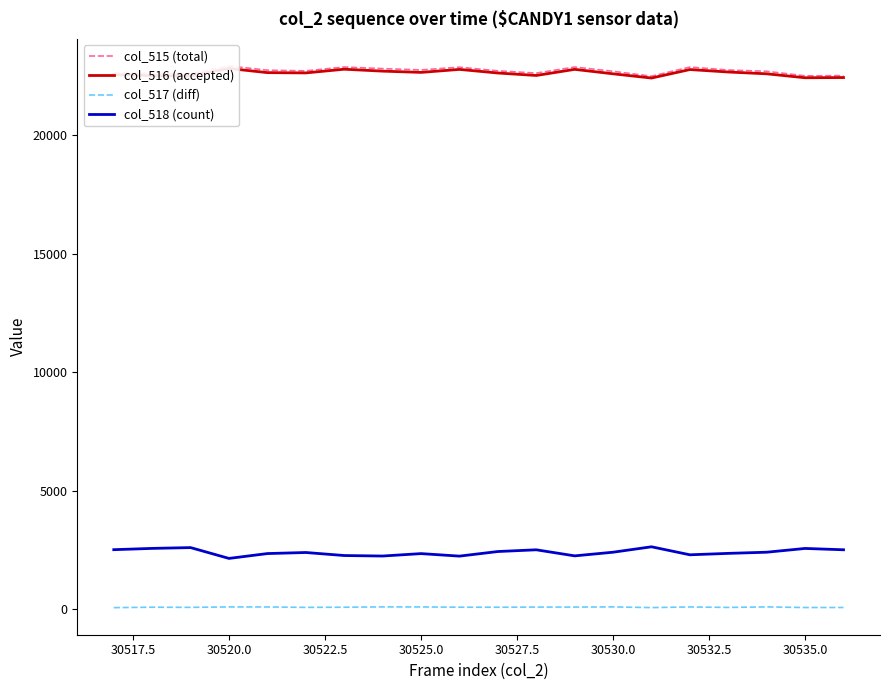

Reading right to left, extract all data points from this chart.

col_515 (total): 22527	22517	22709	22763	22887	22502	22709	22889	22632	22729	22883	22767	22822	22890	22727	22756	22934	22603	22618	22642
col_516 (accepted): 22446	22437	22603	22679	22783	22425	22603	22791	22533	22637	22789	22663	22716	22797	22641	22653	22829	22516	22525	22567
col_517 (diff): 81	80	106	84	104	77	106	98	99	92	94	104	106	93	86	103	105	87	93	75
col_518 (count): 2517	2573	2414	2365	2305	2643	2414	2260	2516	2443	2249	2355	2253	2274	2402	2357	2152	2609	2575	2521